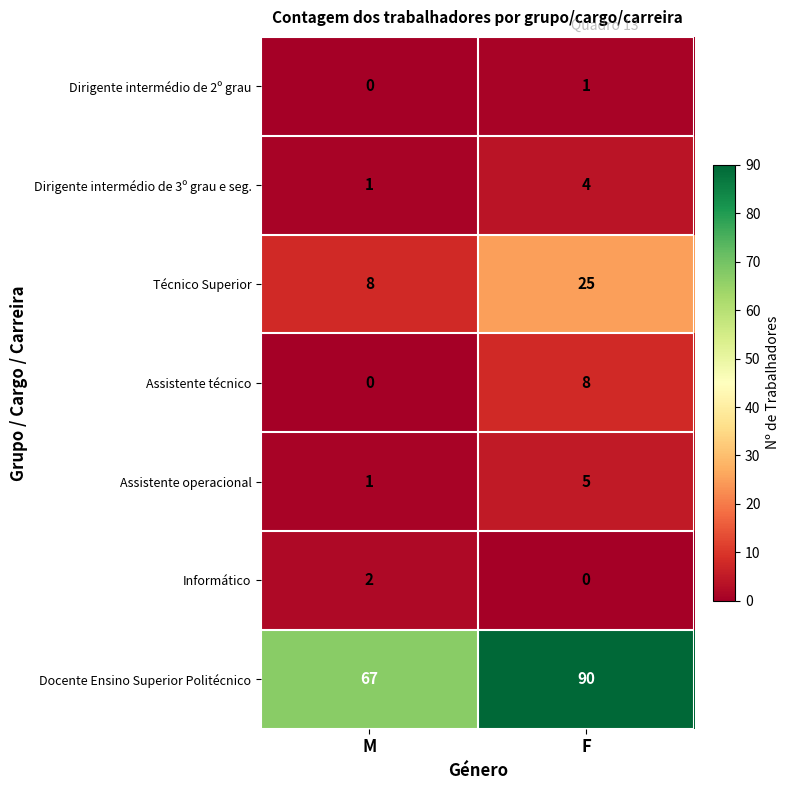

Rank the categories by Técnico Superior value from lowest to highest.

M, F